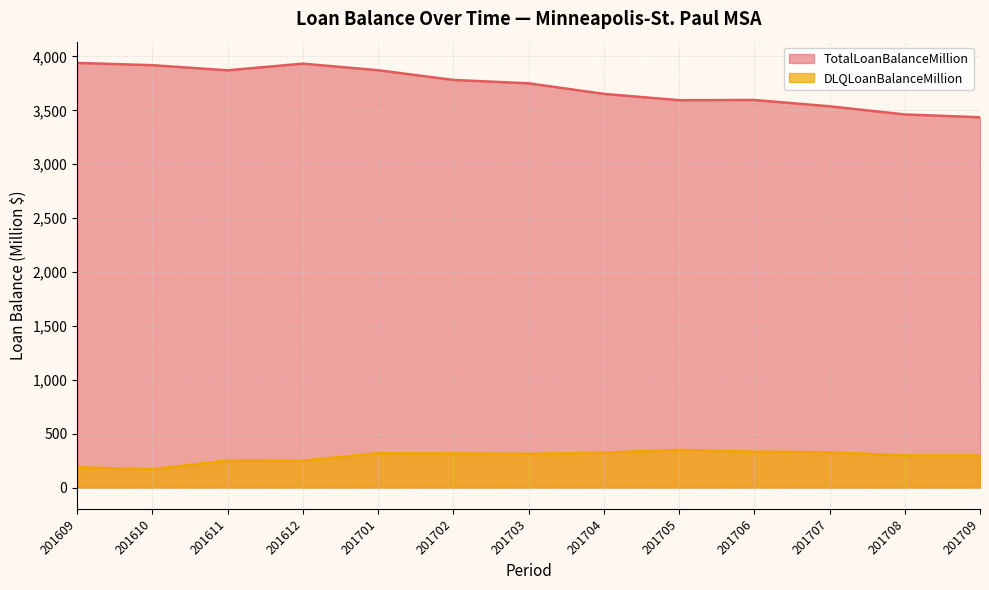

Is it true that TotalLoanBalanceMillion equals 7050.5 at 201610?

False